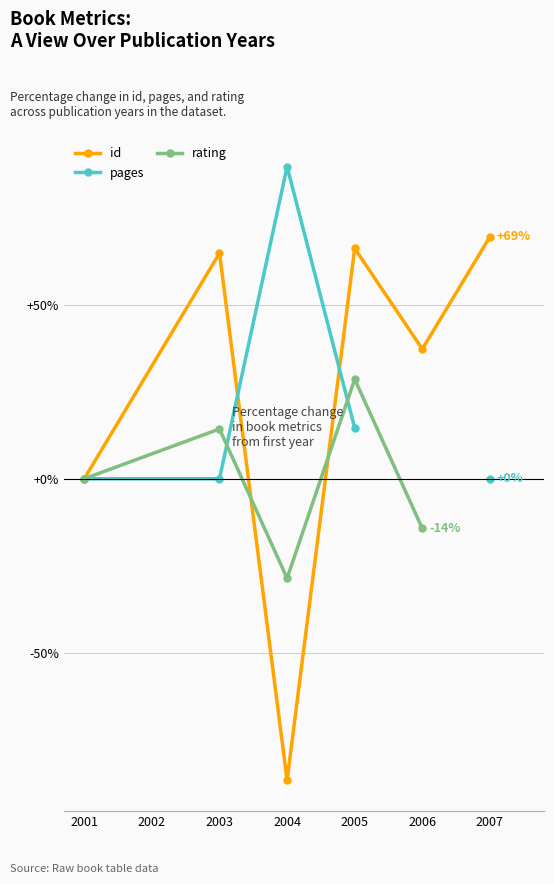

Where is id nearest to the value -8?

2001